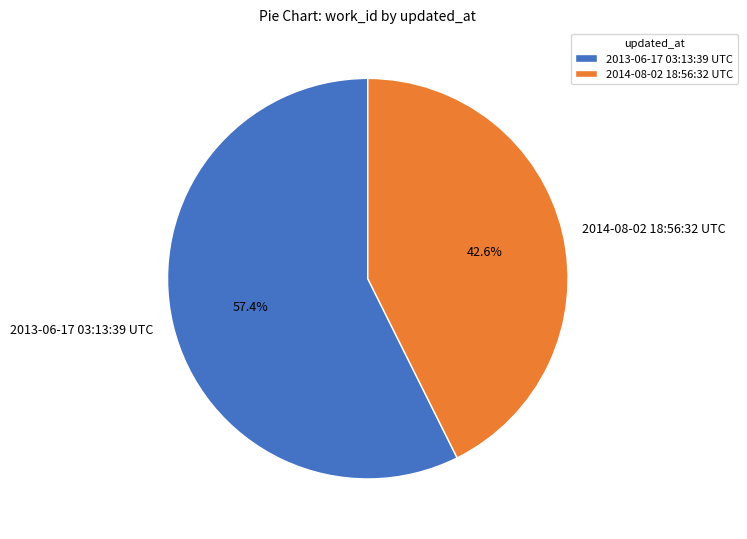

What percentage is NOT represented by 2014-08-02 18:56:32 UTC?

57.4%